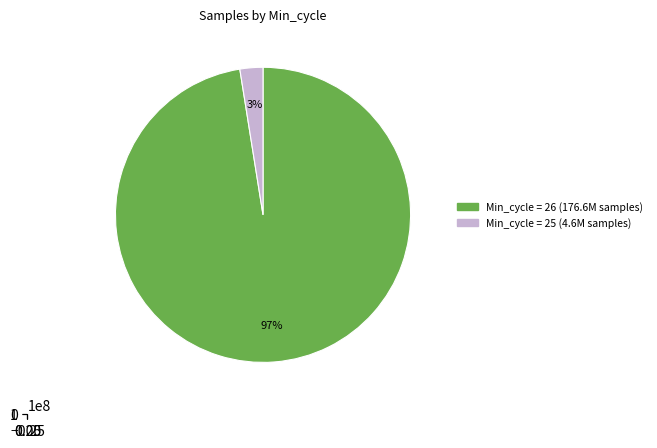

Which has a higher value, 20603 or 26?

26